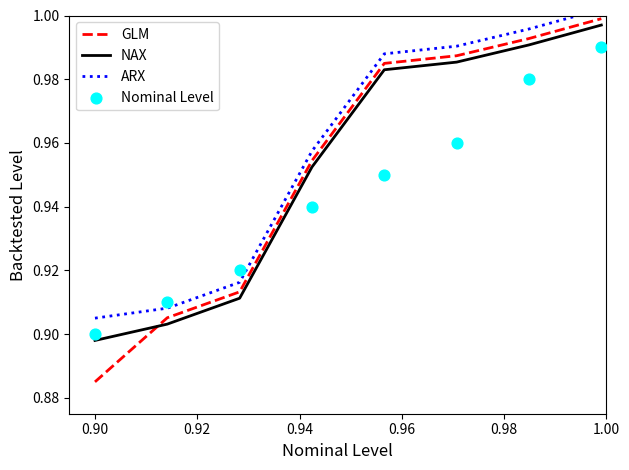

At how many categories does at least one series exceed 0?

8